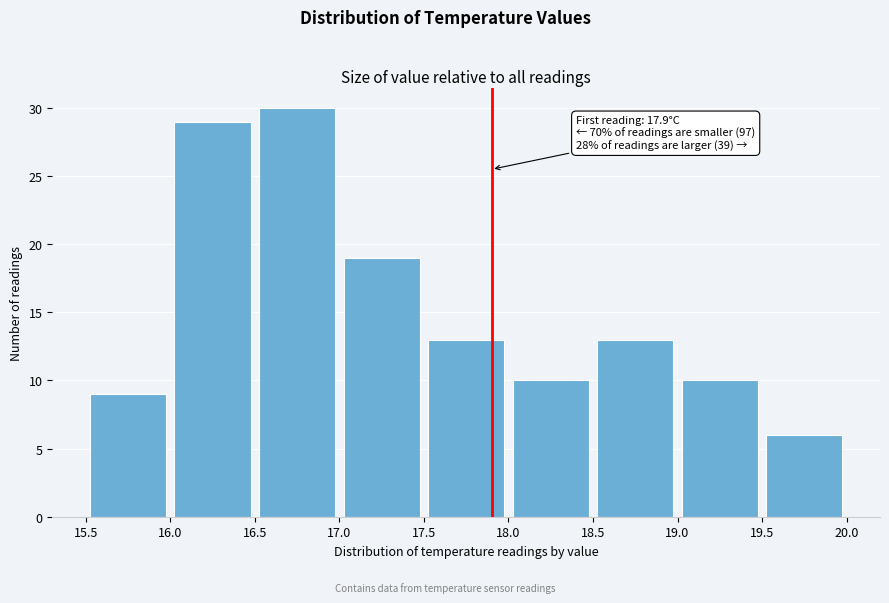

Over which range of the x-axis is the bar tallest?

16.5 to 17.0